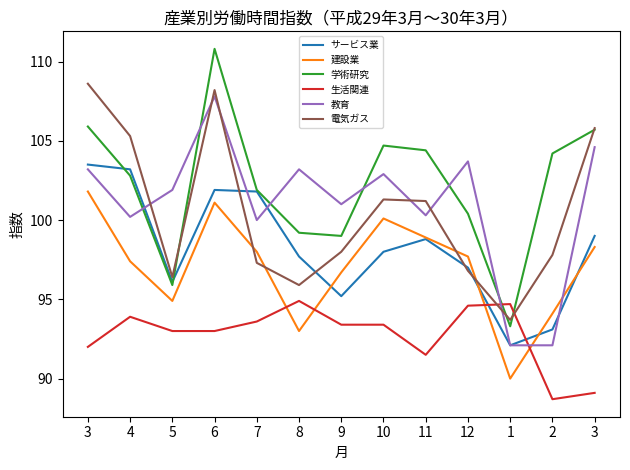

What is the label of the 5th point from the left?

7